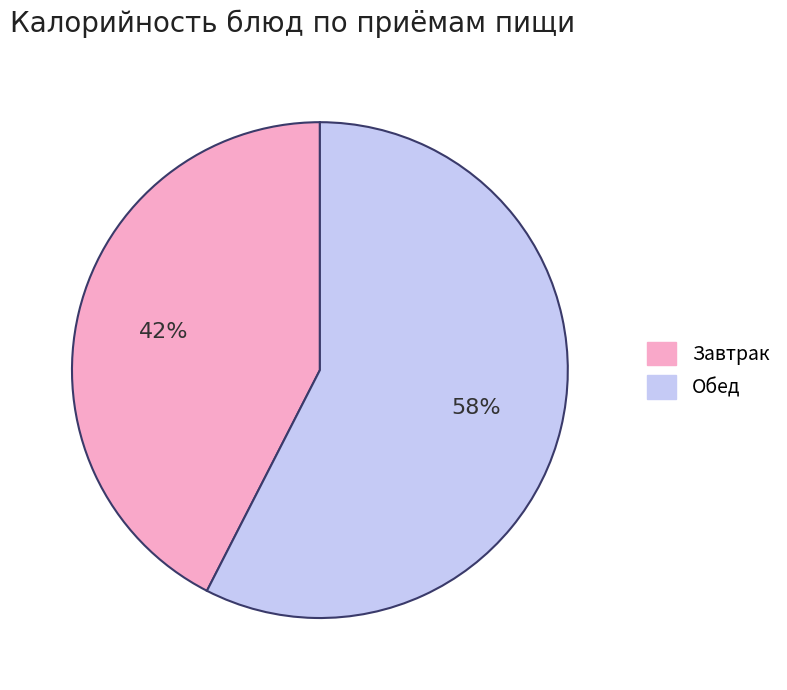

To the nearest percent, what percentage of the pie is Обед?

58%